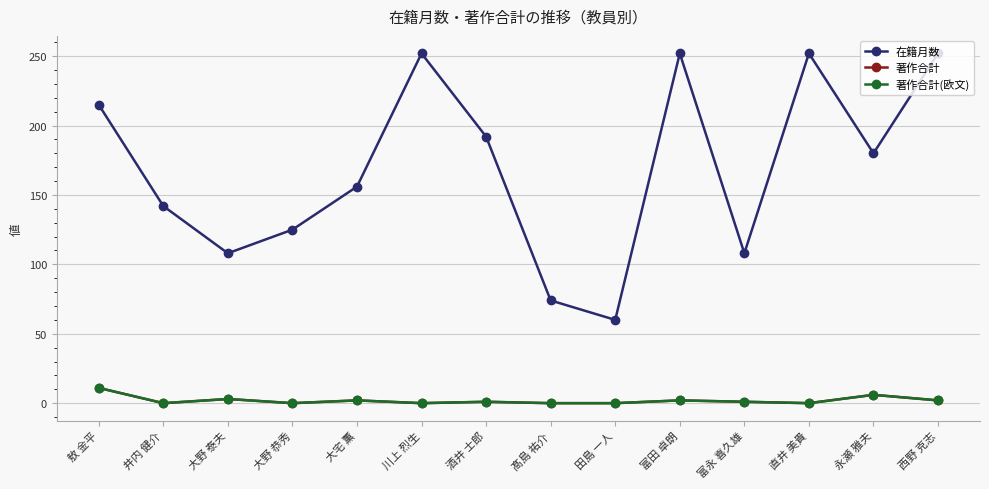

Does the chart have visible grid lines?

Yes